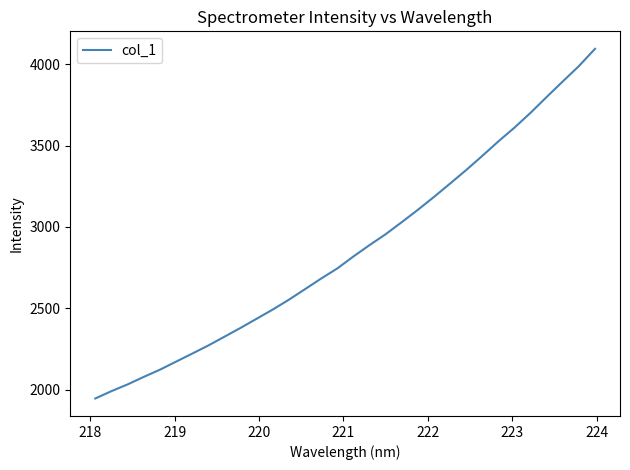

What is the minimum value shown in the chart?

1946.4